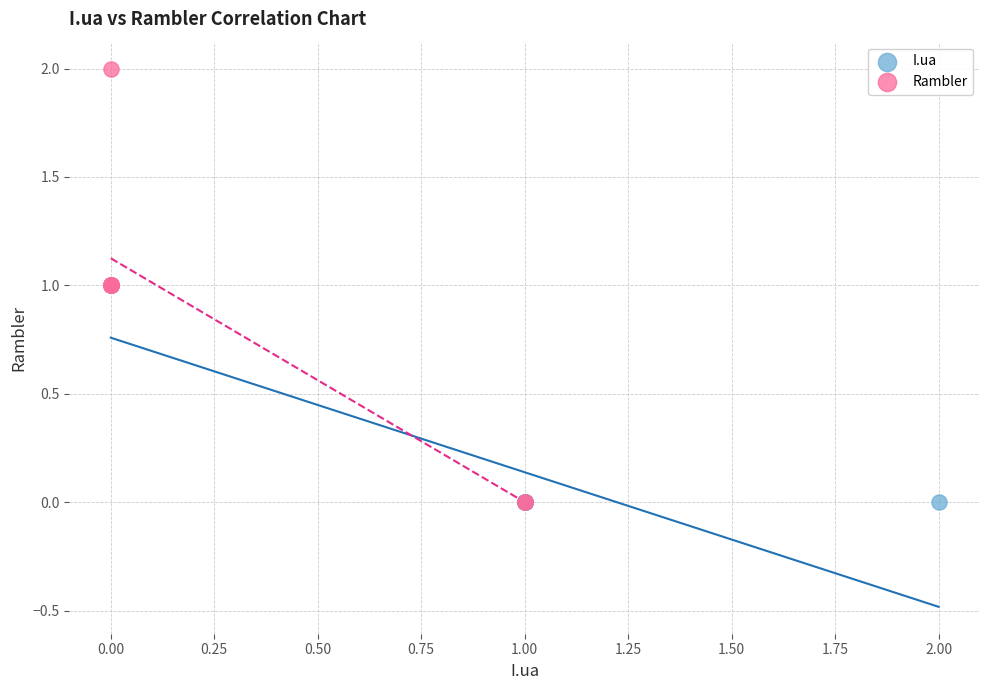

Which series has the largest Y range (max minus min)?

Rambler